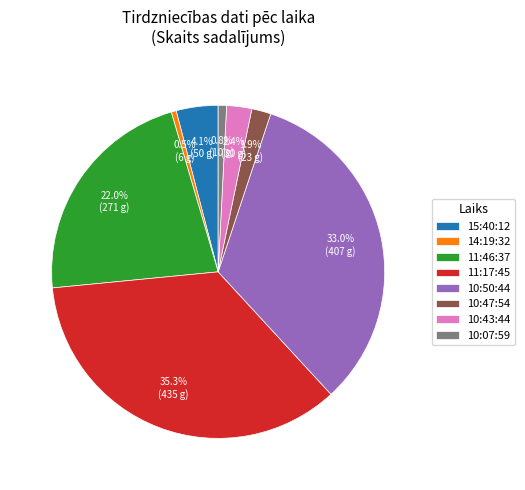

Count the number of slices in the pie.

8